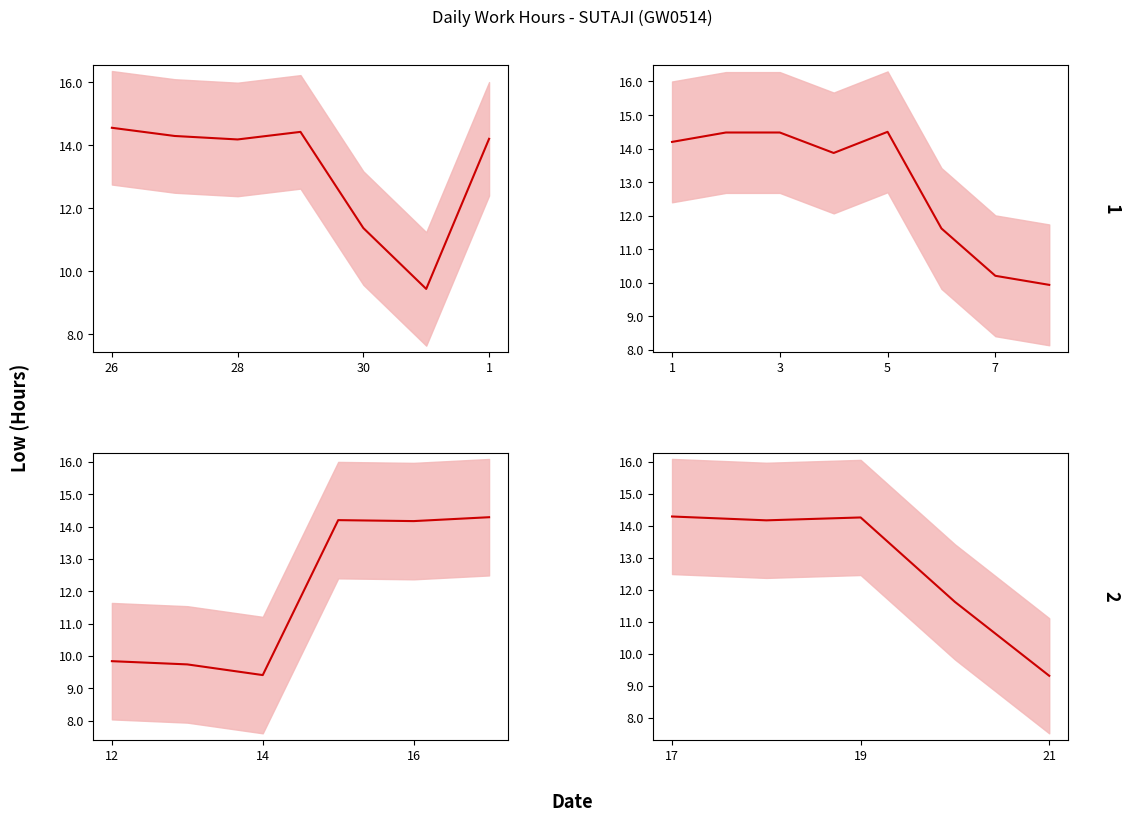

True or false: the data shows 22.5 at 28.

False